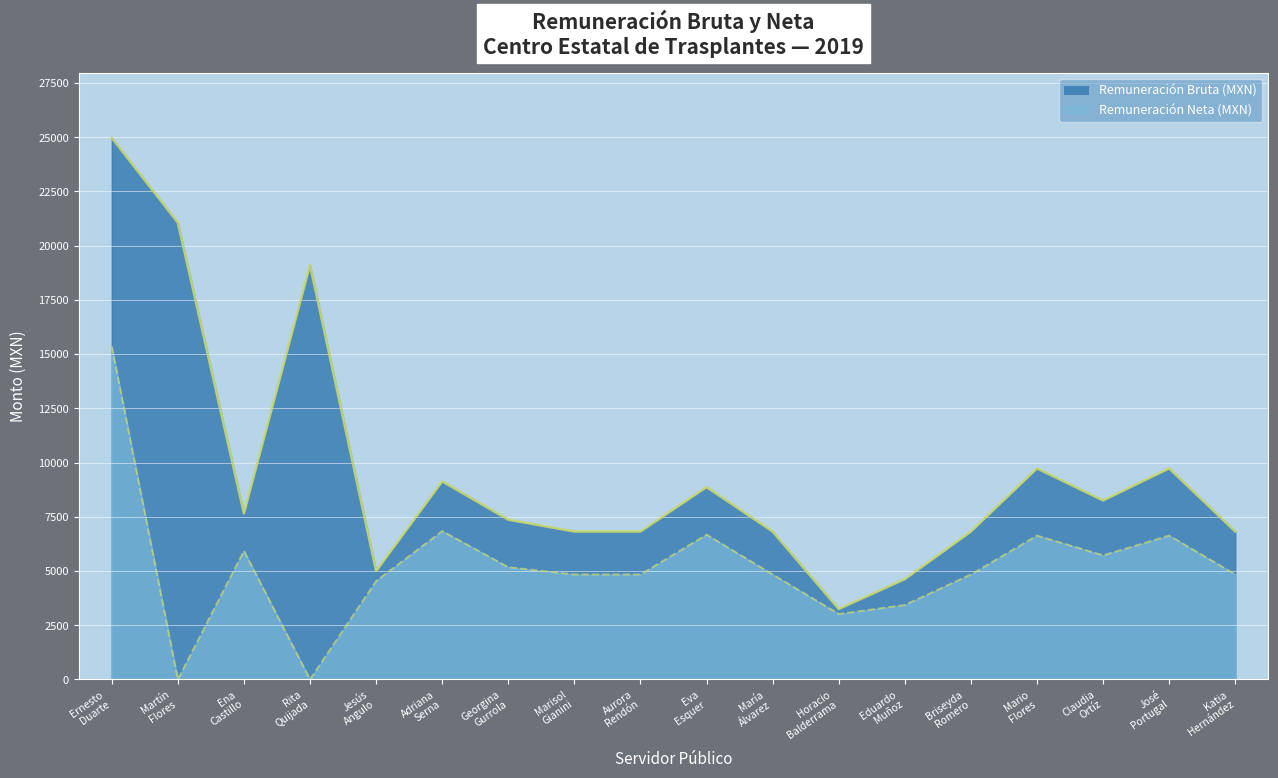

True or false: Remuneración Neta (MXN) has a value of -9277.6 at Rita Quijada.

False